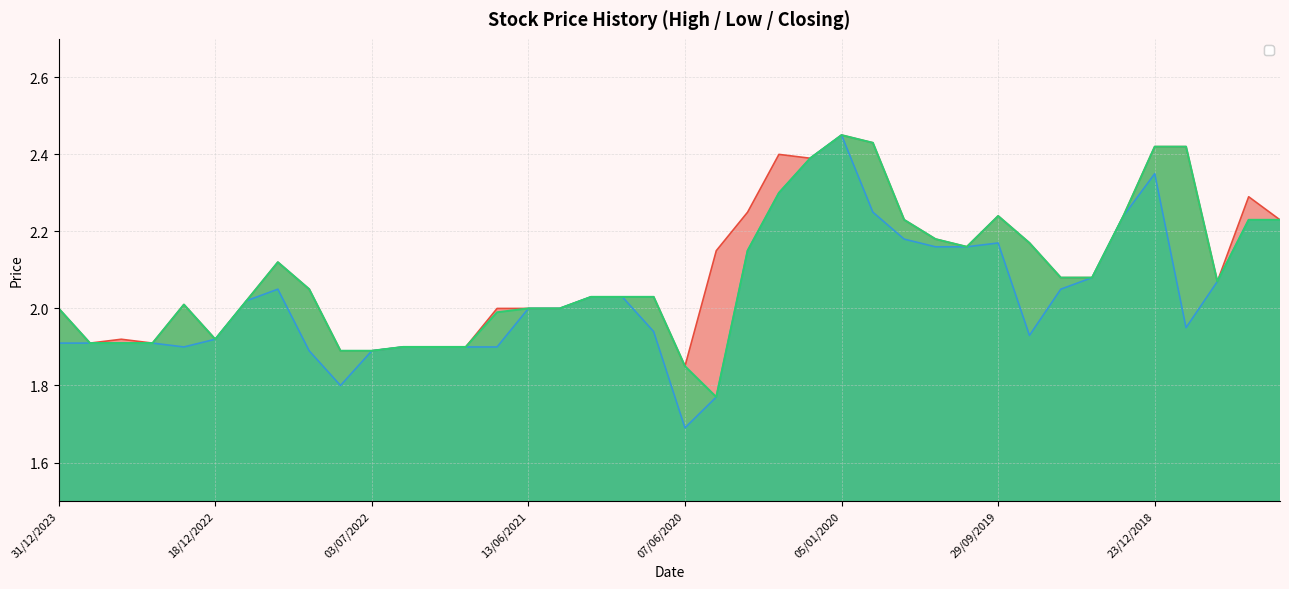

Is it true that Low equals 1.1 at 14/06/2020?

False